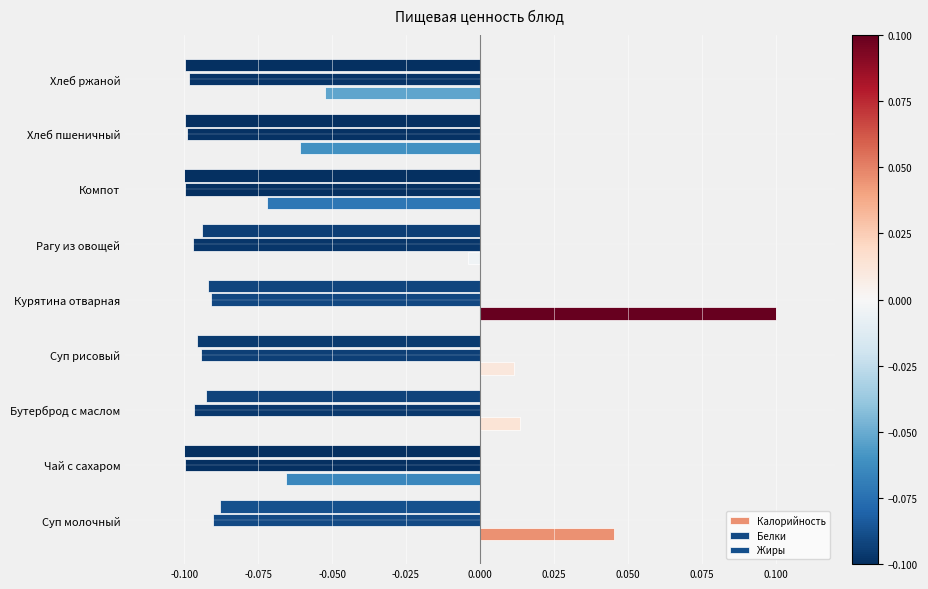

How many values in the Калорийность series exceed 0?

4